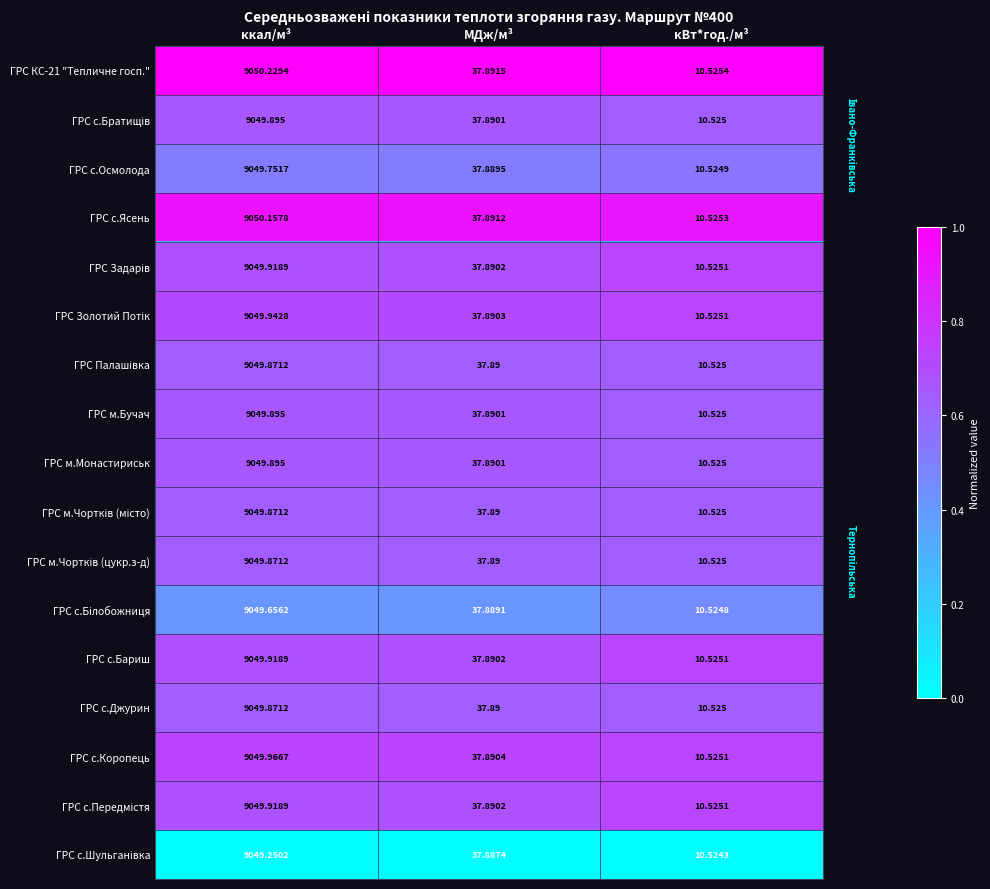

Rank the categories by ГРС с.Бариш value from lowest to highest.

кВт*год./м³, МДж/м³, ккал/м³